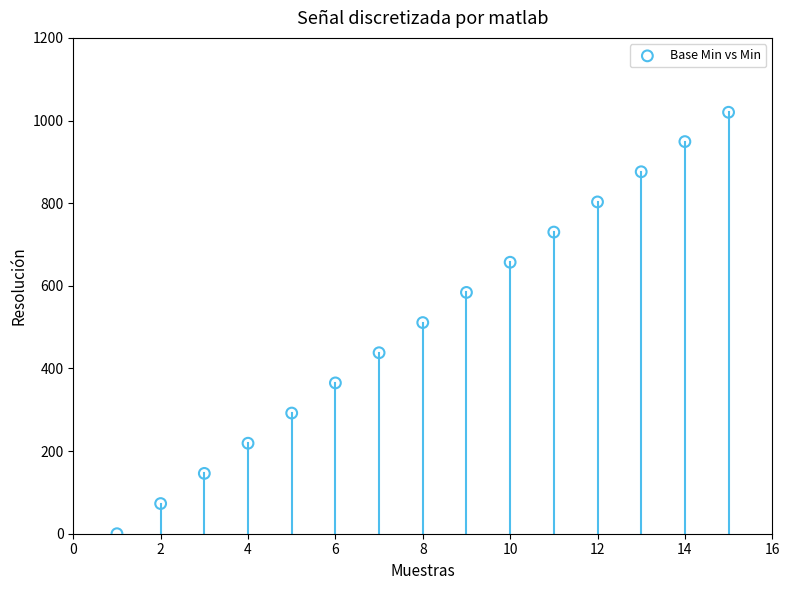

What is the range of X values (max minus min)?

14